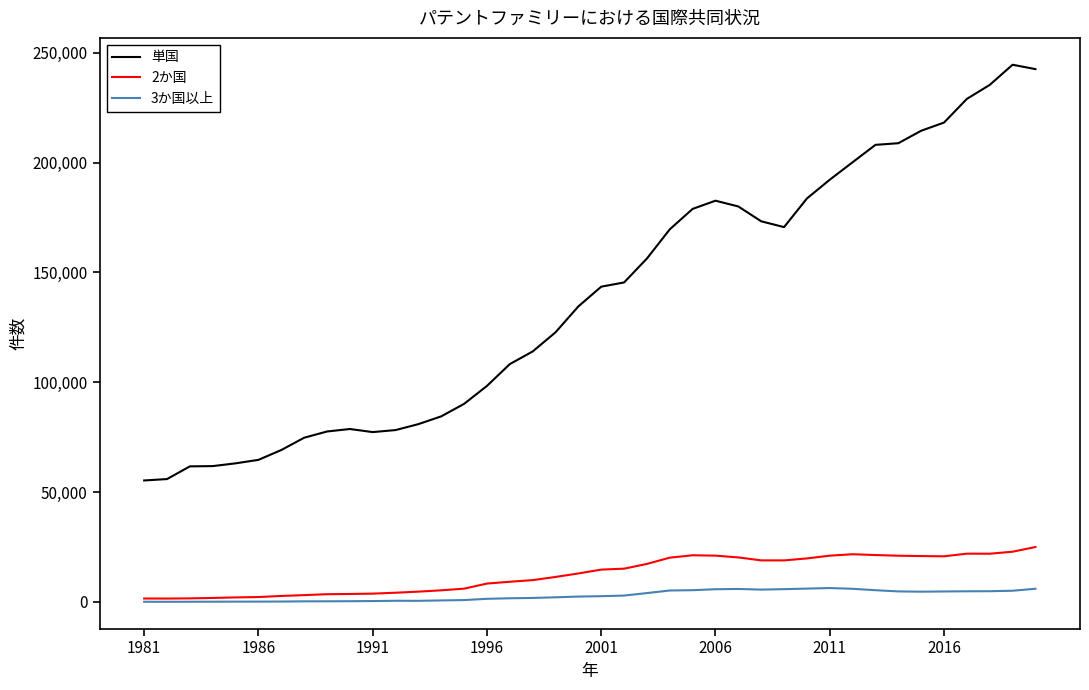

In 2か国, how many points are higher than both neighbors (excluding endpoints)?

3